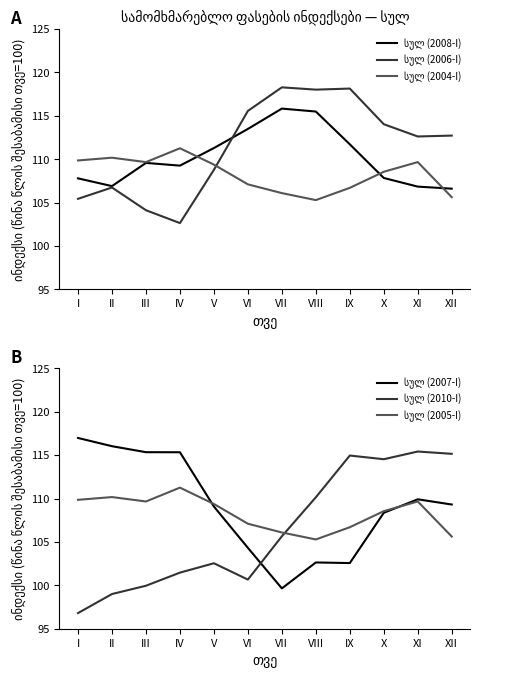

What is the value of the სულ (2005-I) point at the 9th from the left?

106.7